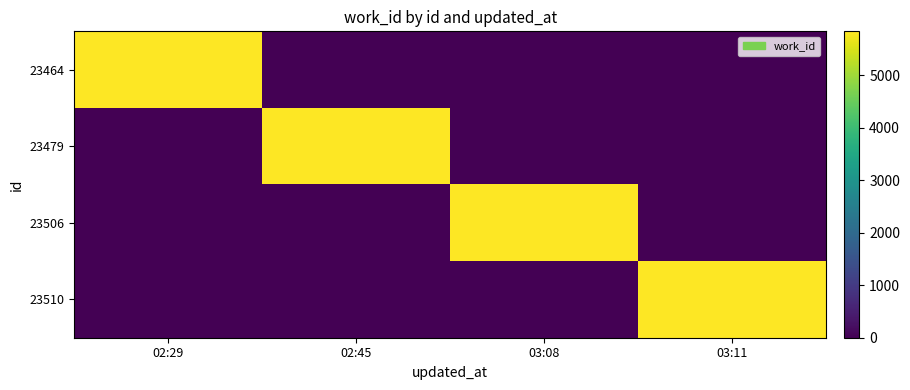

Reading left to right, extract all data points from this chart.

23464: 02:29=5841	02:45=0	03:08=0	03:11=0
23479: 02:29=0	02:45=5841	03:08=0	03:11=0
23506: 02:29=0	02:45=0	03:08=5841	03:11=0
23510: 02:29=0	02:45=0	03:08=0	03:11=5841